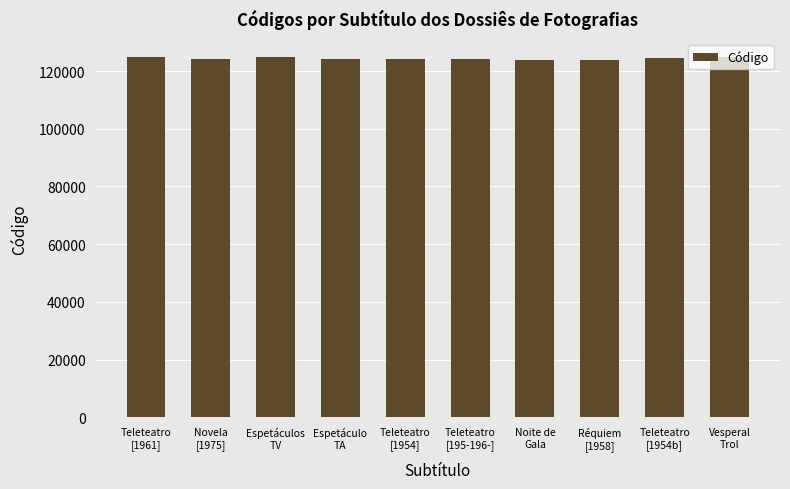

What is the change in value from Novela
[1975] to Espetáculos
TV?

+444